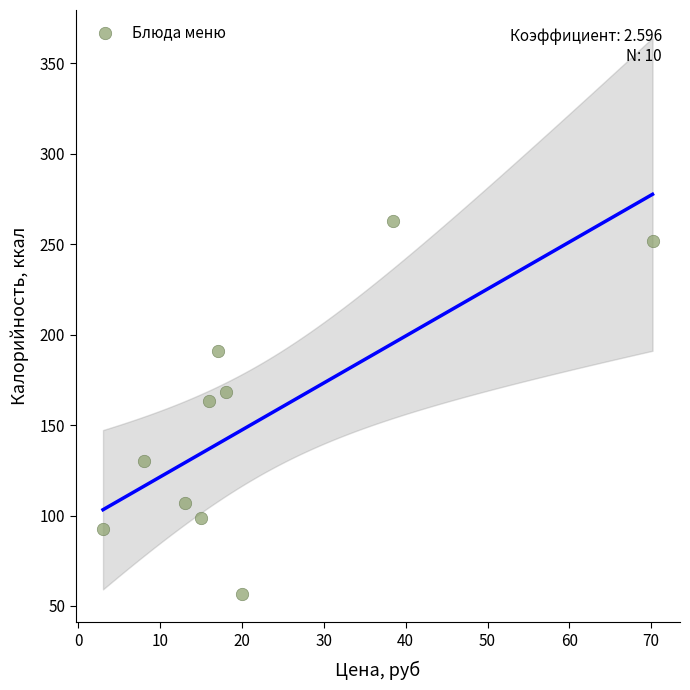

What is the range of Y values (max minus min)?

206.6